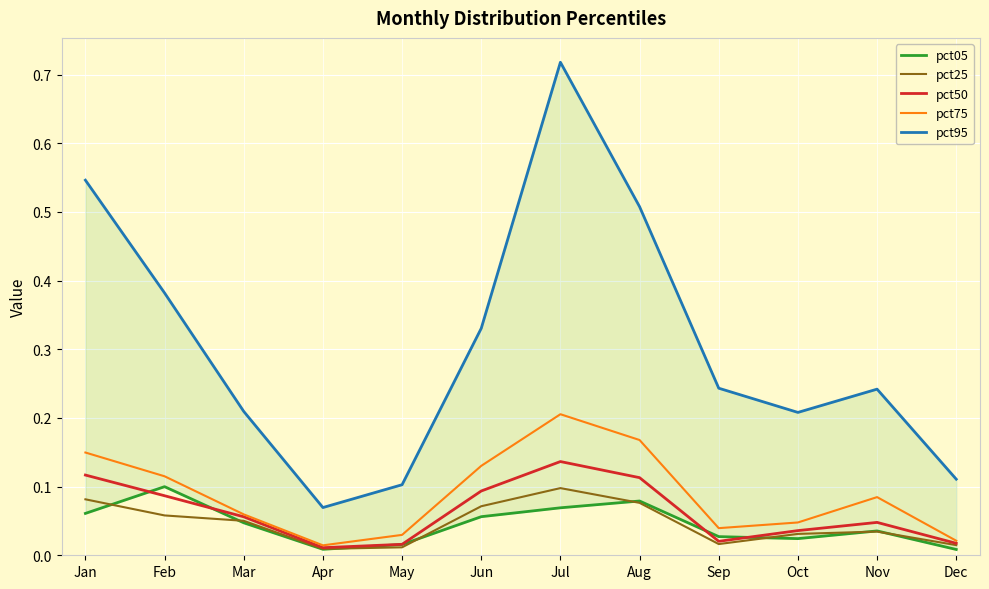

True or false: pct75 and pct05 cross at least once.

False